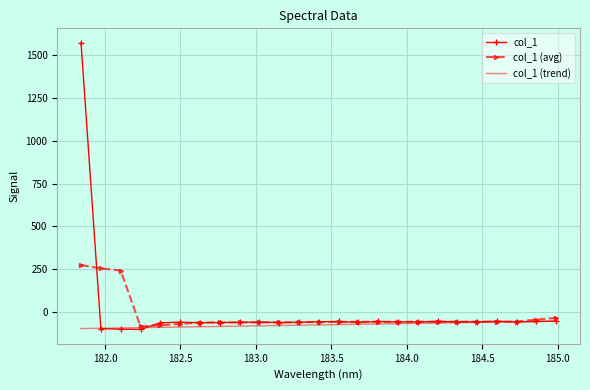

List the series in order of their overall mean, highest first.

col_1, col_1 (avg), col_1 (trend)